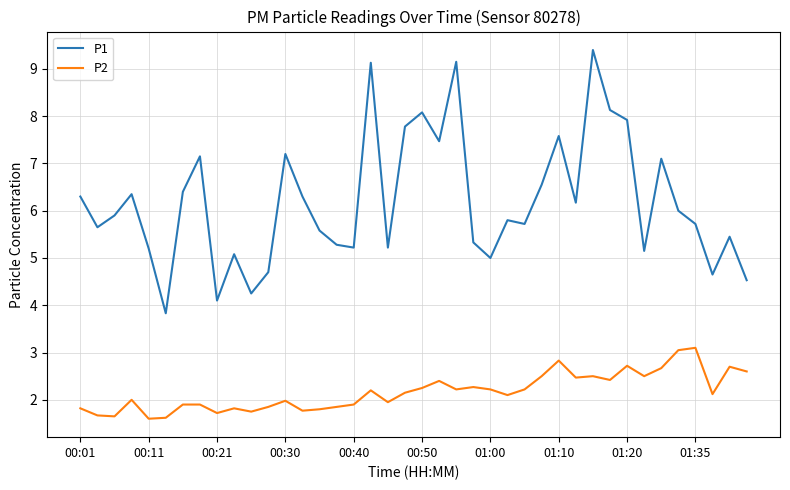

True or false: P2 and P1 intersect in this chart.

False